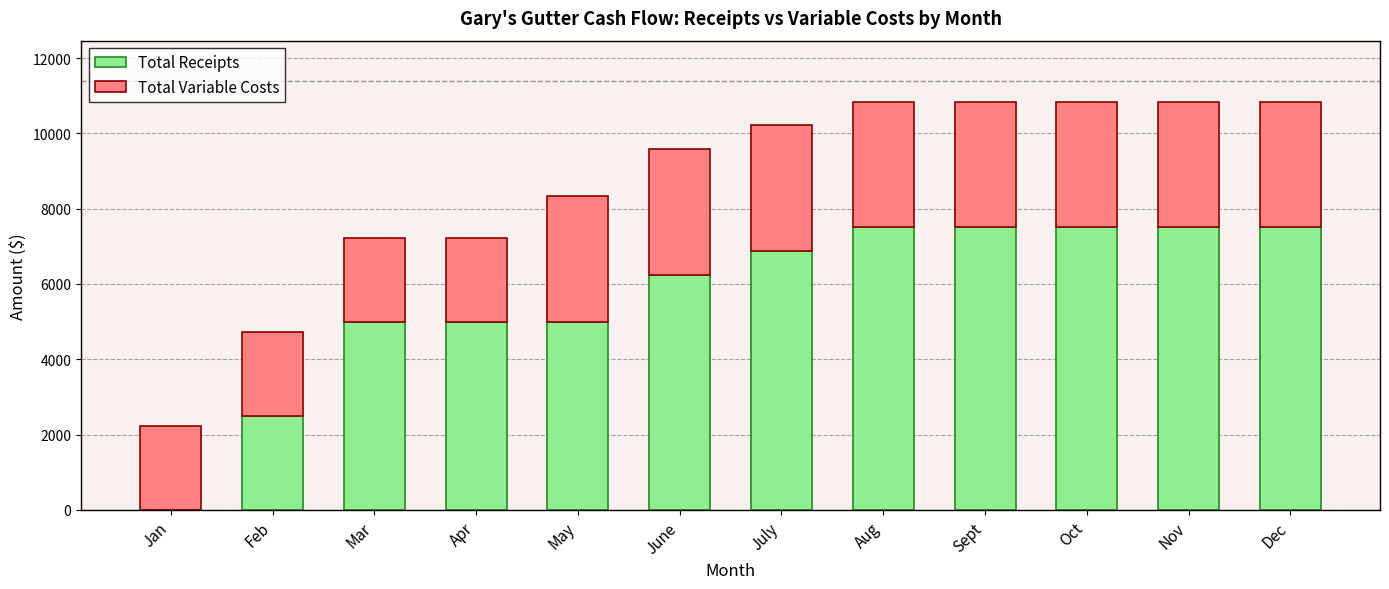

The value of Total Receipts at Mar is 6809. True or false?

False